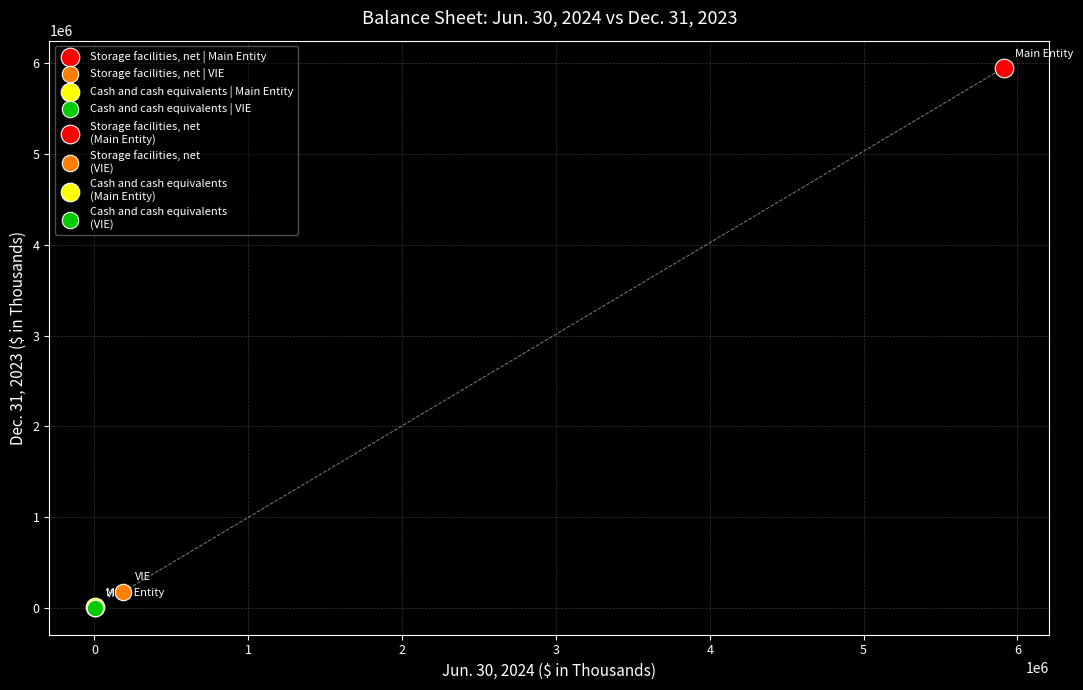

Which series contains the highest Y value?

Storage facilities, net | Main Entity